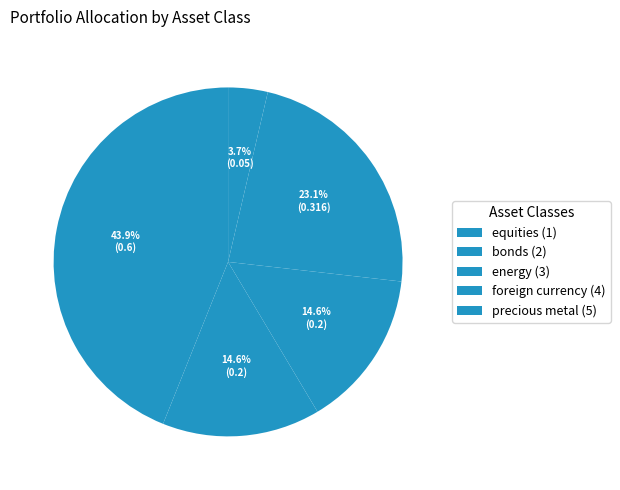

Which category has the smallest portion of the pie?

precious metal (5)